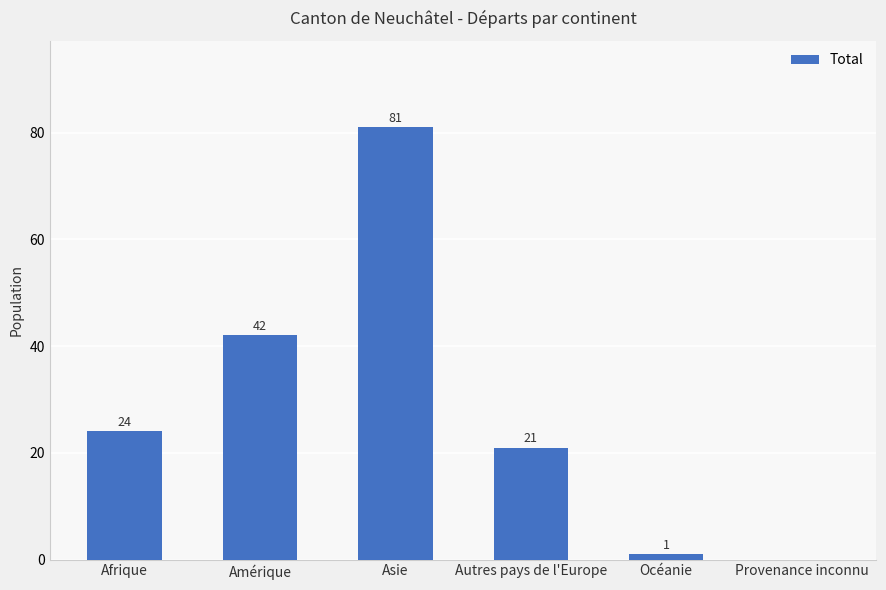

What is the ratio of the value at Autres pays de l'Europe to the value at Afrique?

0.9